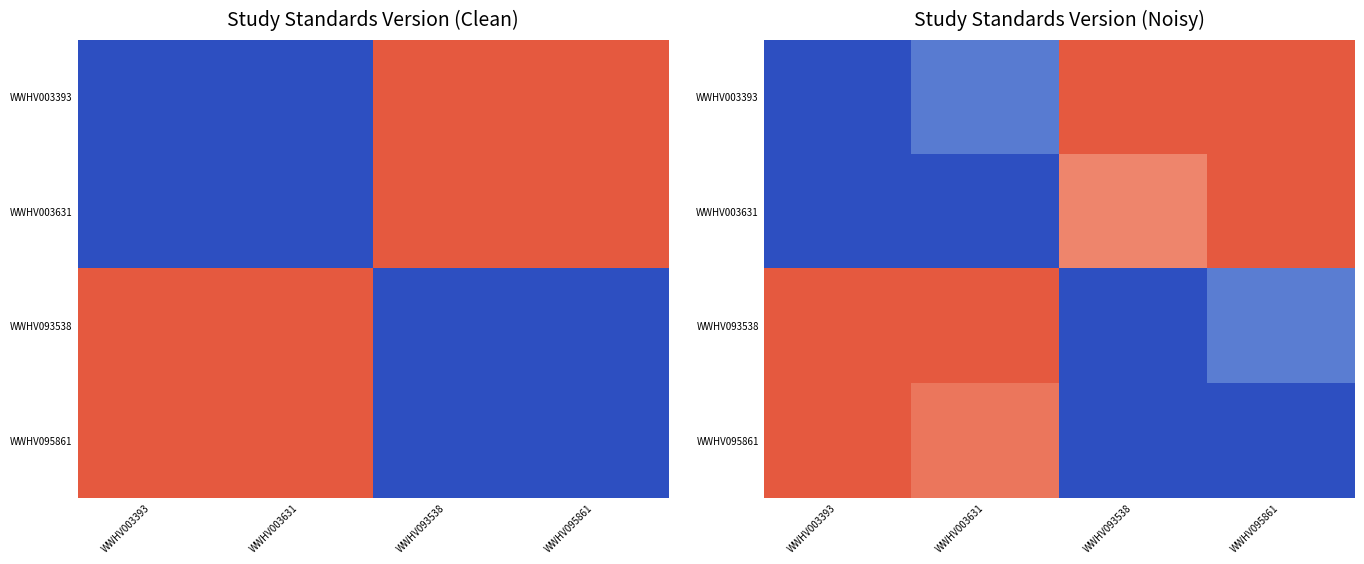

Which category has the highest value in the WWHV095861 series?

WWHV003393